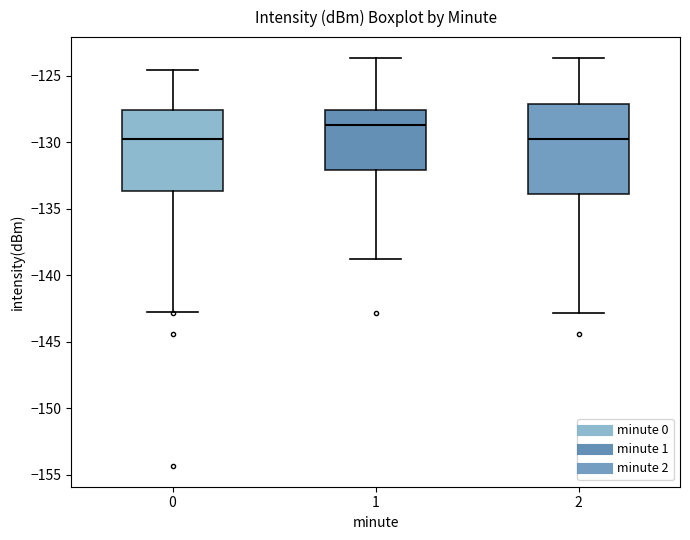

Comparing the boxes themselves (not the whiskers), which one is the tallest?

2